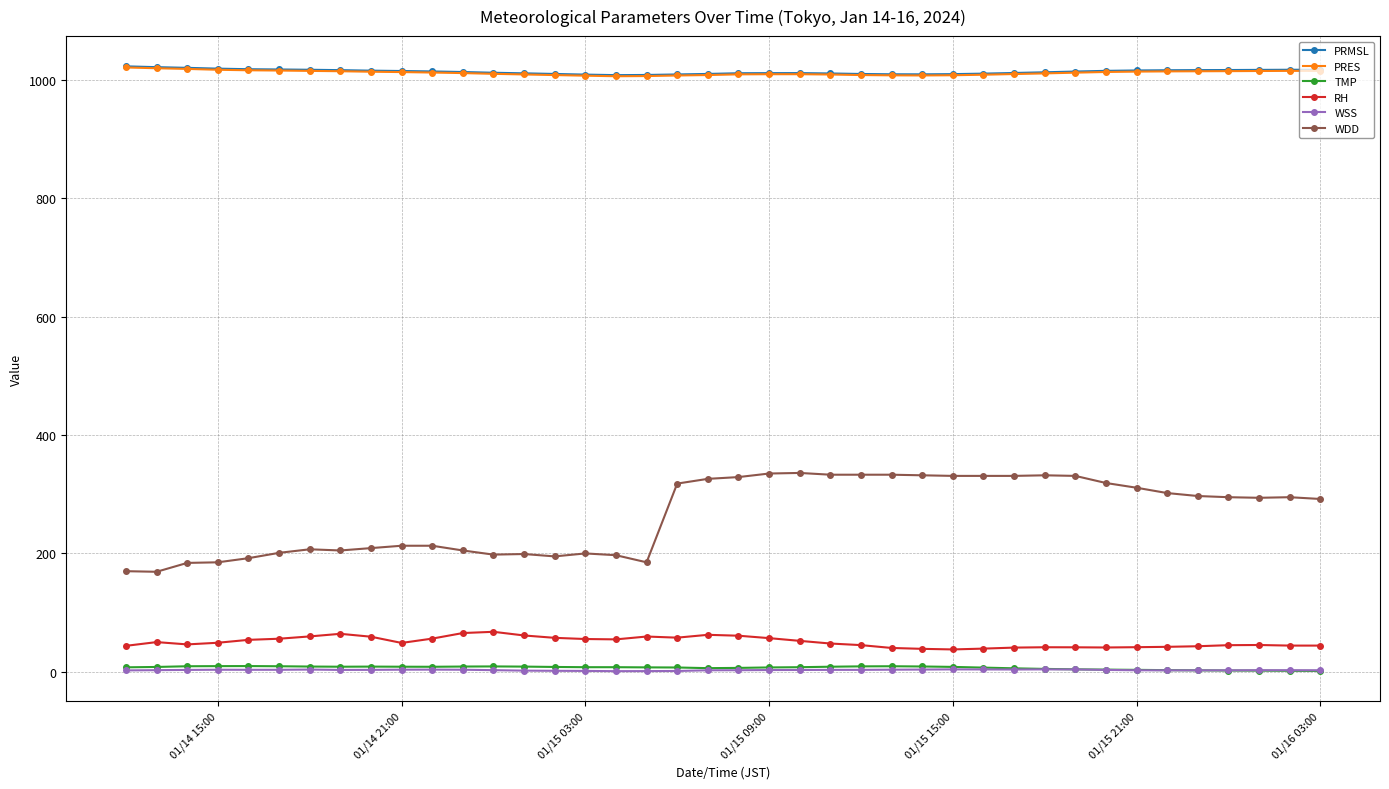

At how many categories does at least one series exceed 583?

40